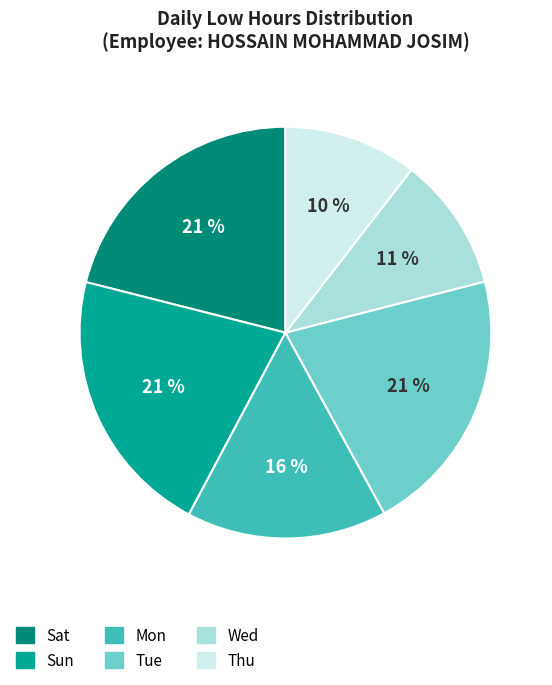

To the nearest percent, what percentage of the pie is Sun?

21%